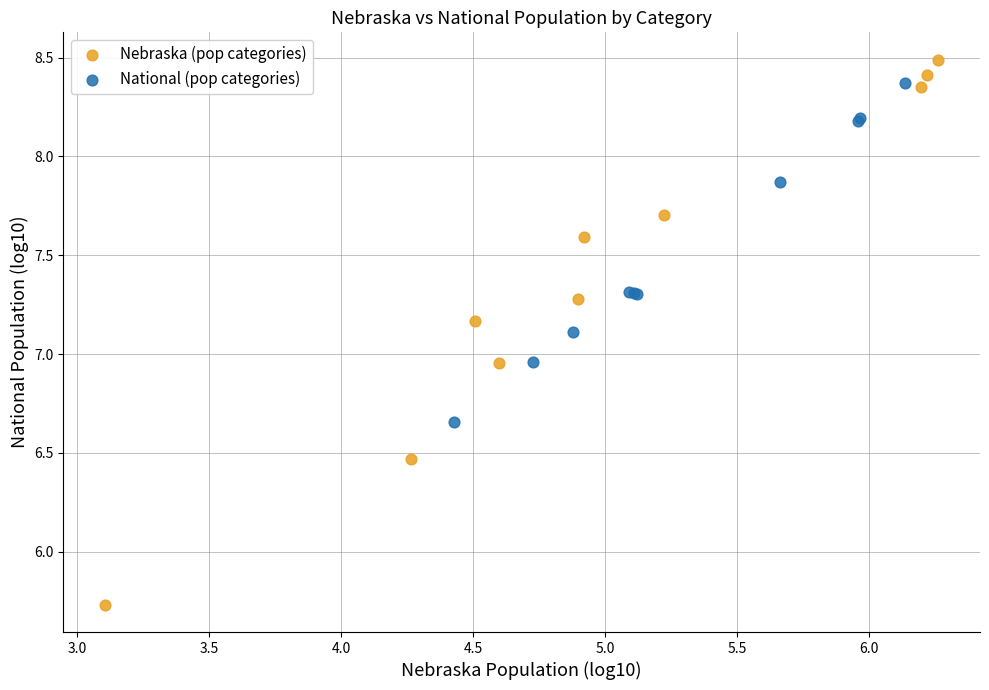

Which series has the largest Y range (max minus min)?

Nebraska (pop categories)